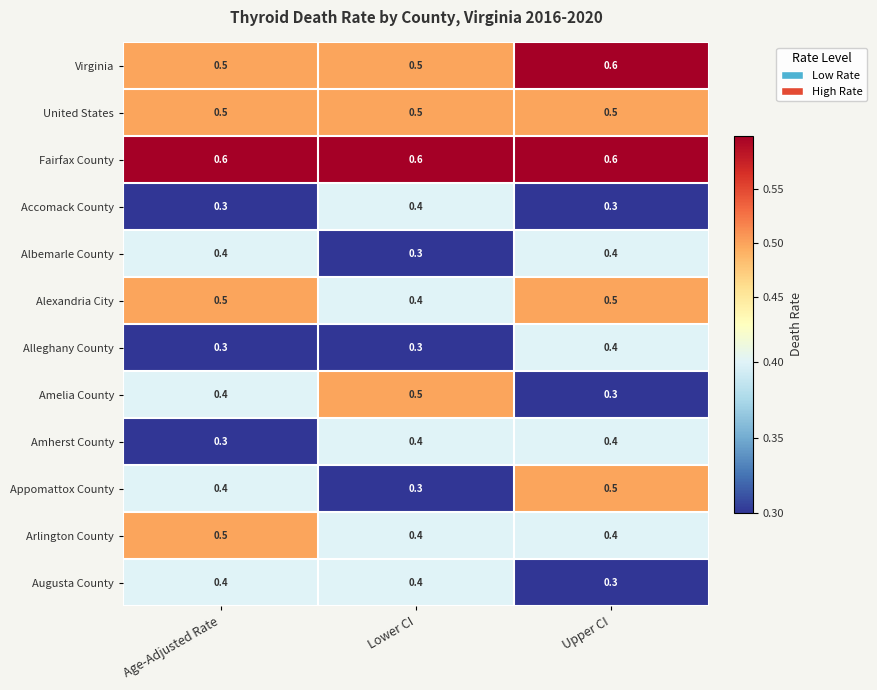

At how many categories does at least one series exceed 0?

3